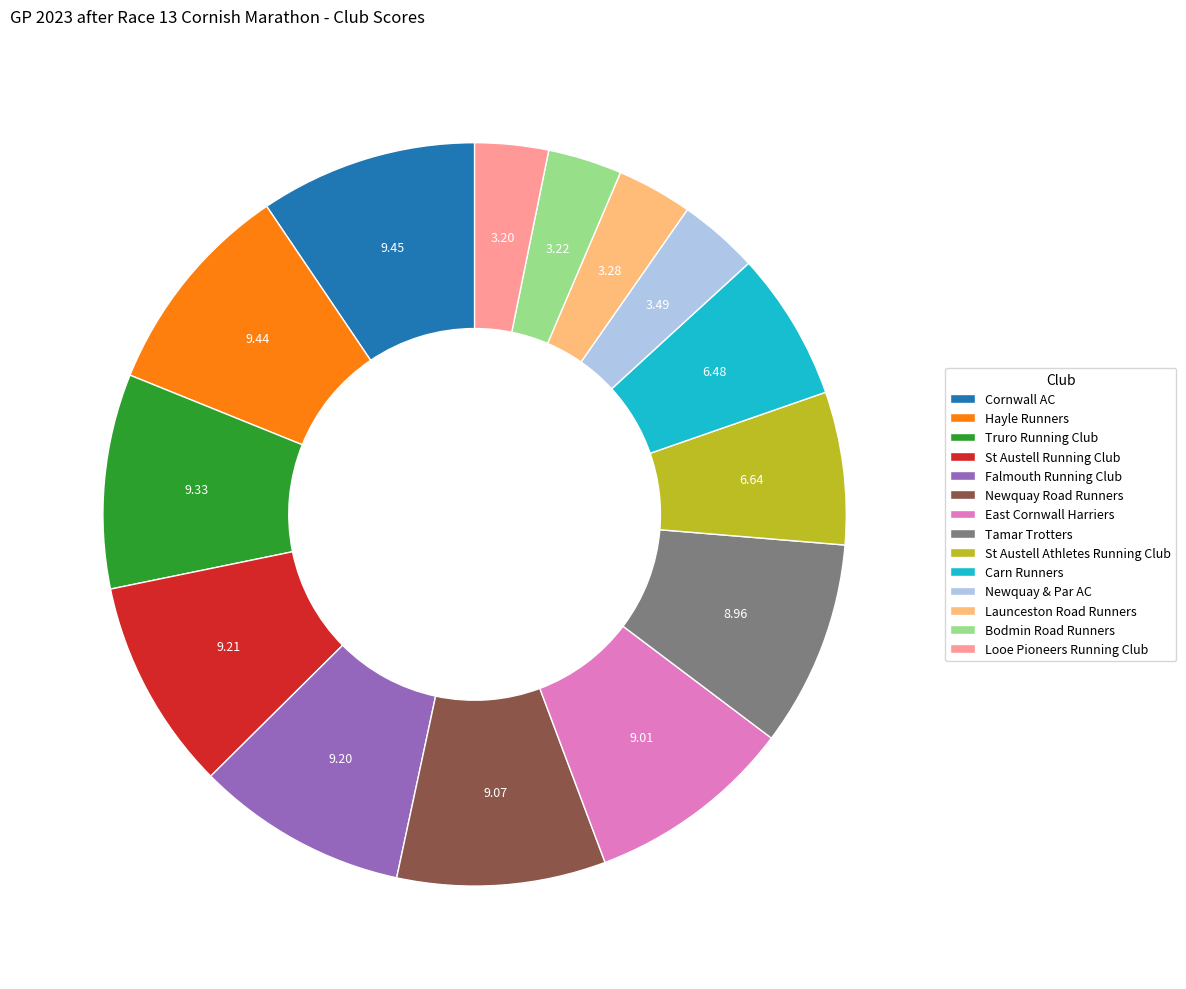

The Newquay Road Runners slice represents 21% of the pie. True or false?

False